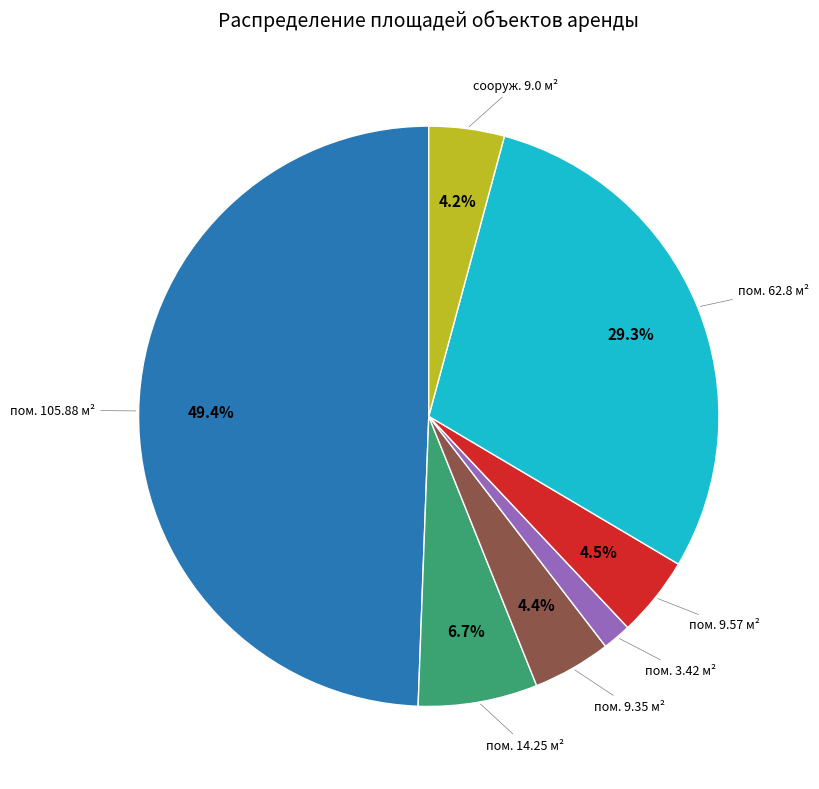

Count the number of slices in the pie.

7